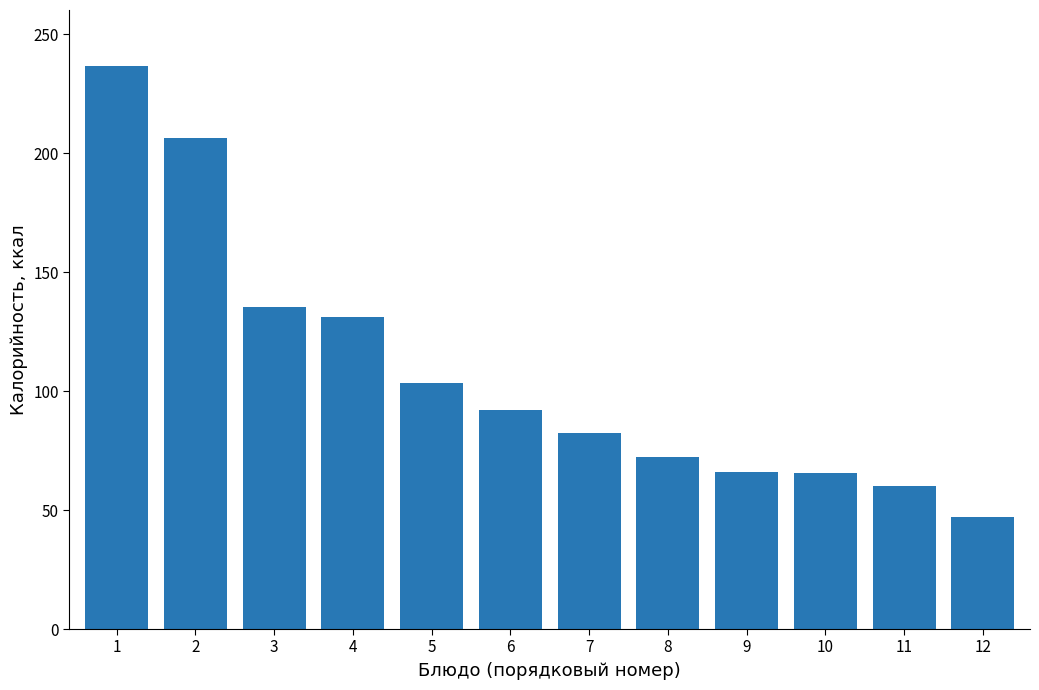

What is the smallest value displayed?

47.0